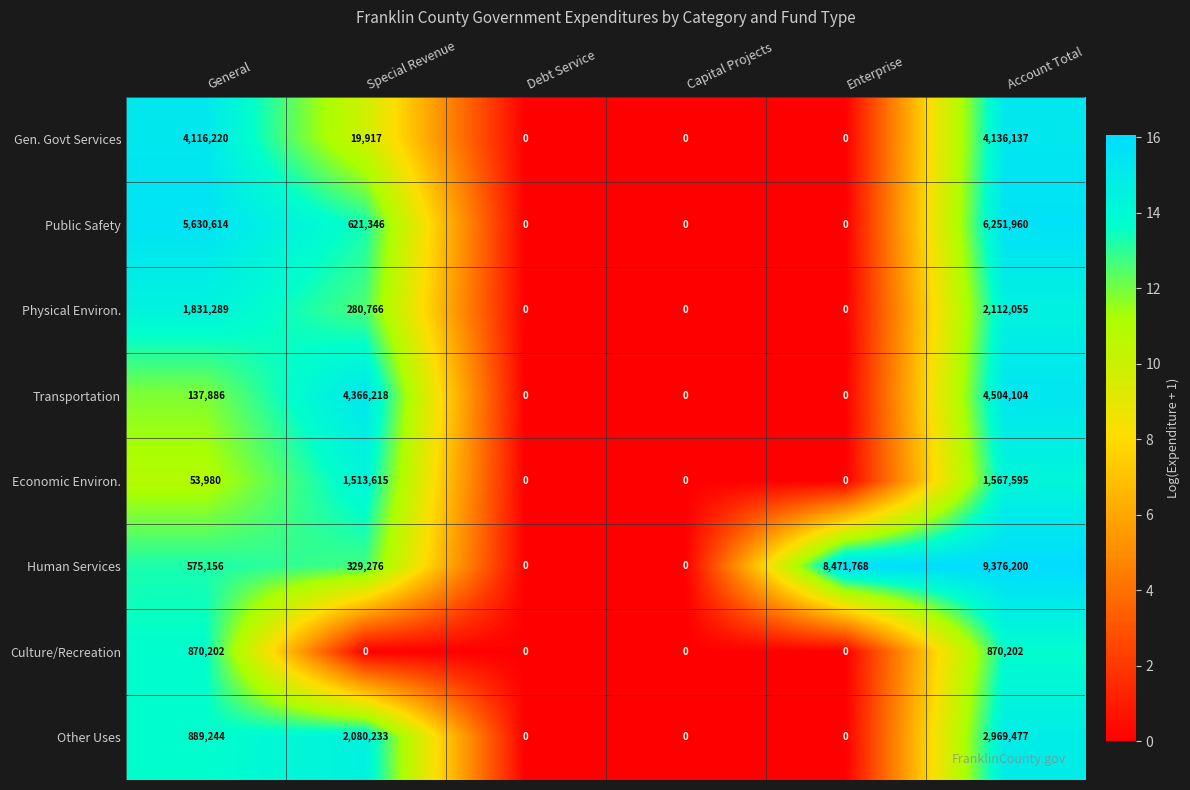

What is the difference between the highest and lowest values at General?

5576634